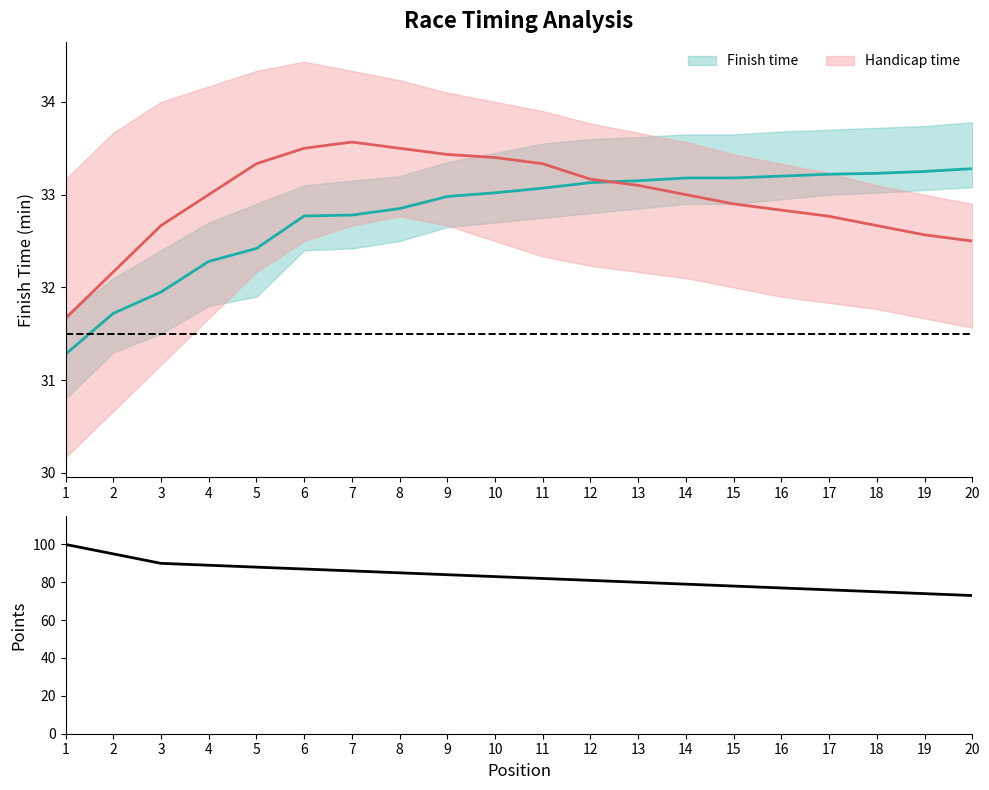

The chart shows a value of 90 at 3. True or false?

True